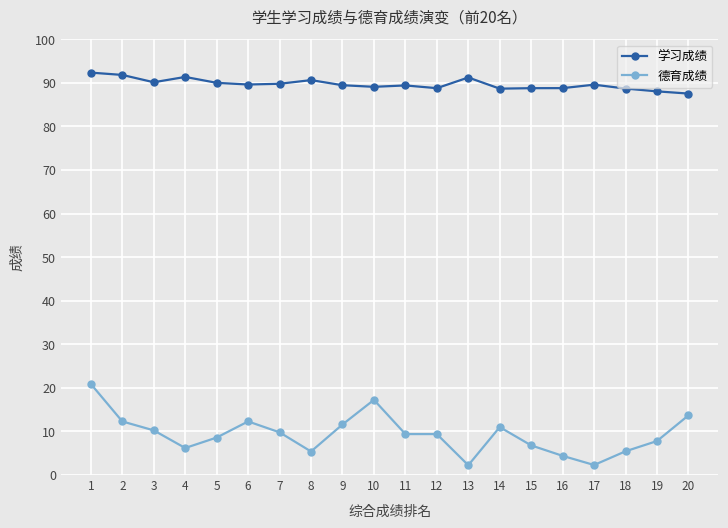

True or false: 学习成绩 and 德育成绩 intersect in this chart.

False